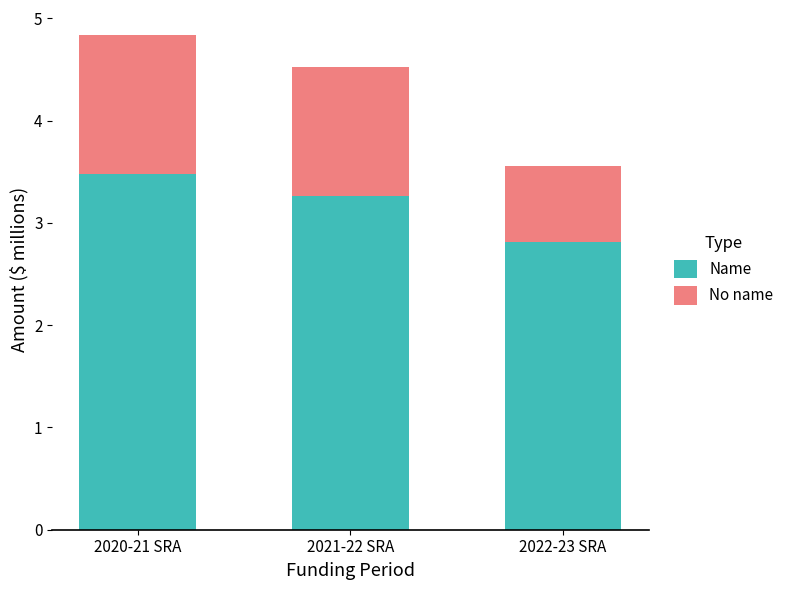

Reading left to right, transcribe the values for Name.

3.5	3.3	2.8